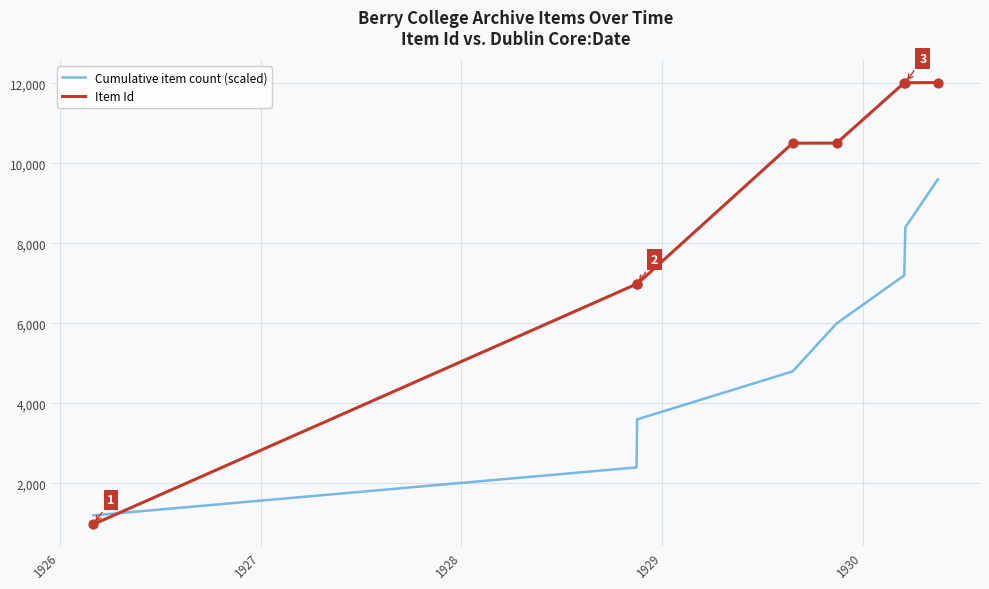

Which series has the largest range (max minus min)?

Item Id